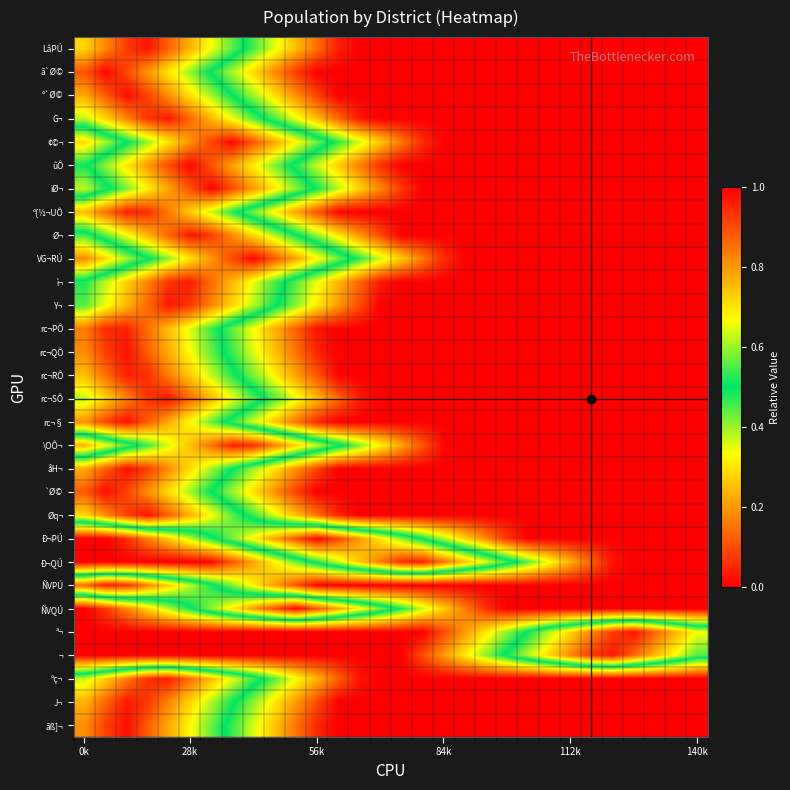

How many series are shown in this chart?

30